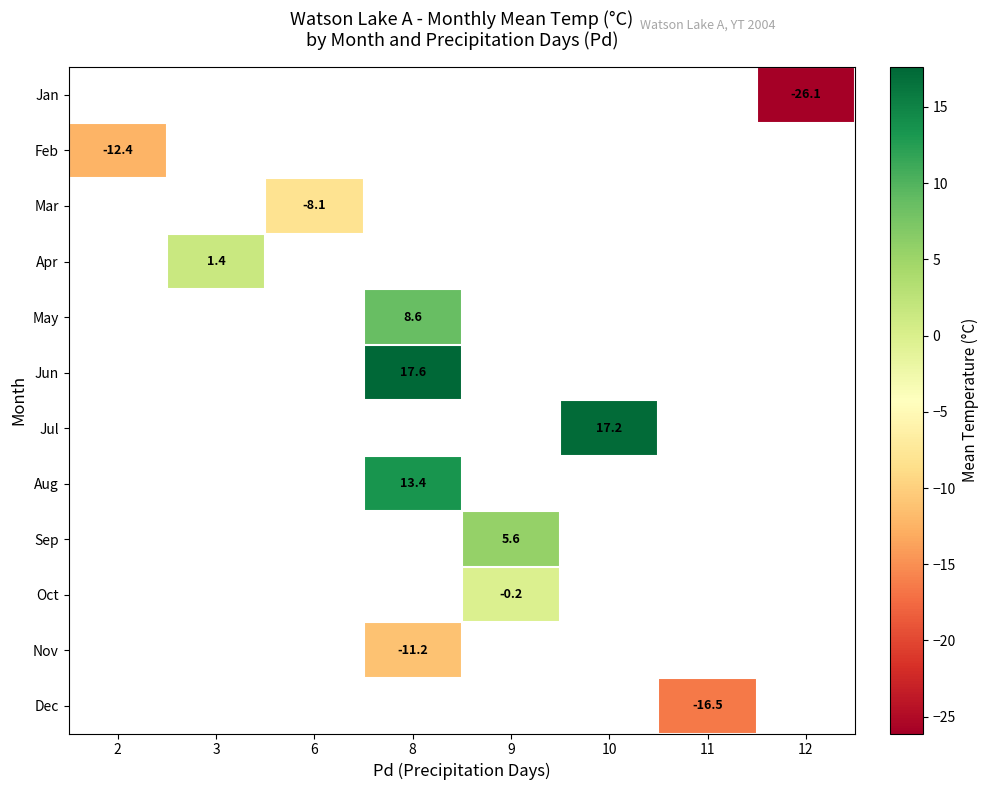

Which category has the lowest value across all series?

12